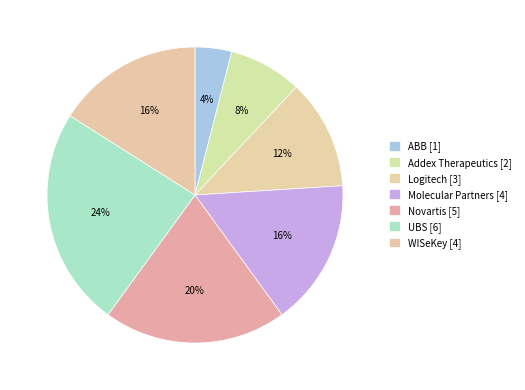

What is the ratio of the value at Addex Therapeutics to the value at ABB?

2.0